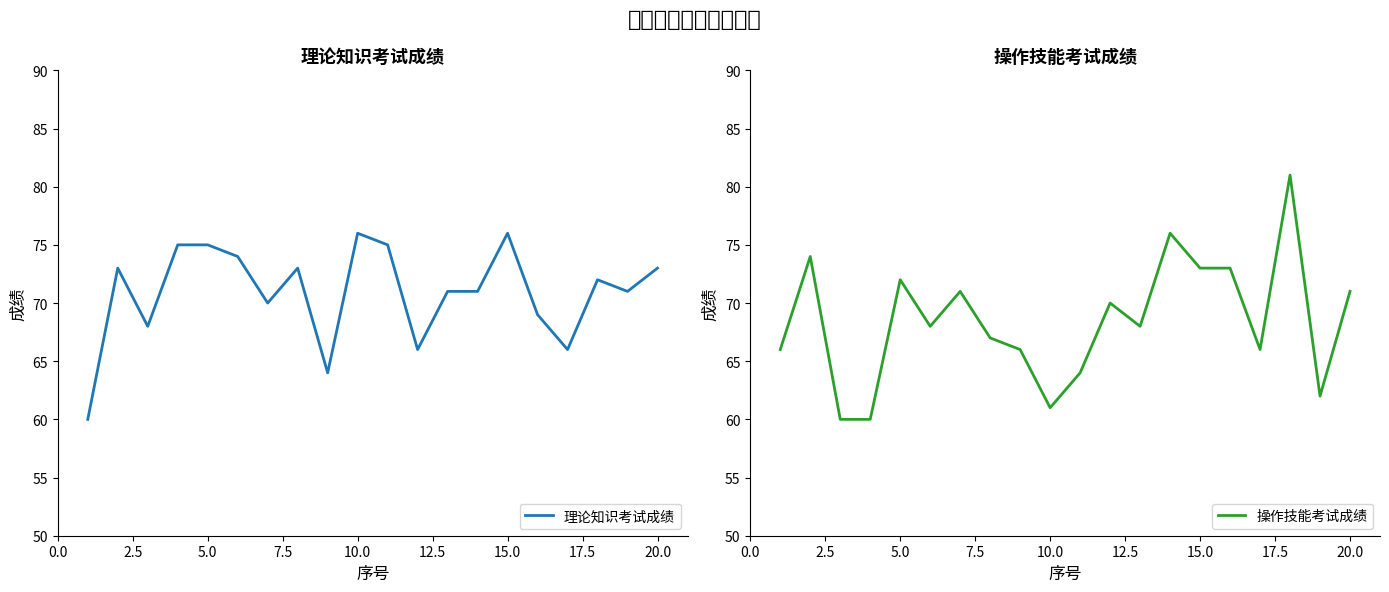

The 理论知识考试成绩 series shows 50 at 20.0. True or false?

False